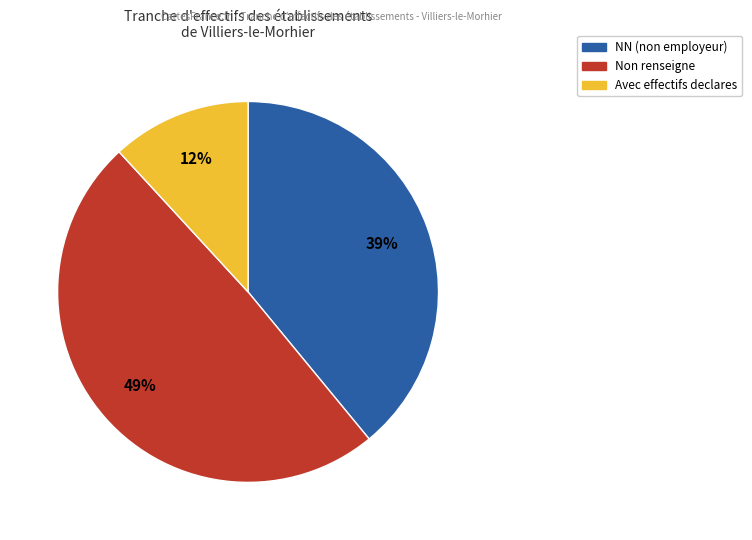

Is there a majority slice in this chart?

No